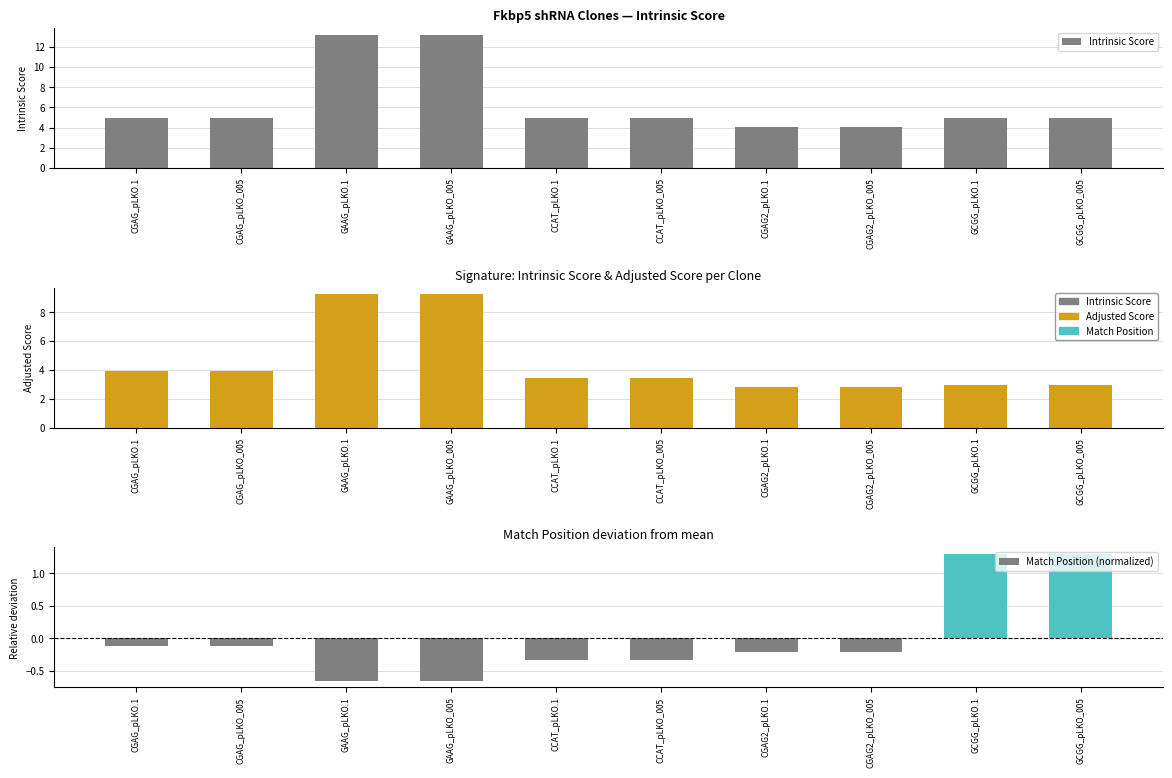

At which label is Match Position (normalized) closest to 0?

CGAG_pLKO.1